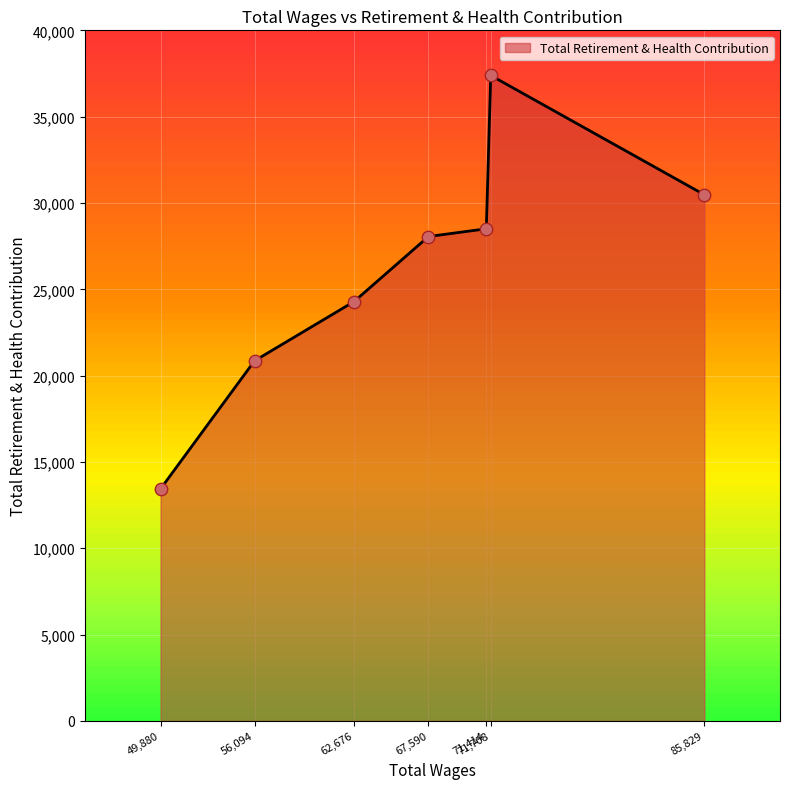

What is the change in value from 62,676 to 67,590?

+3765